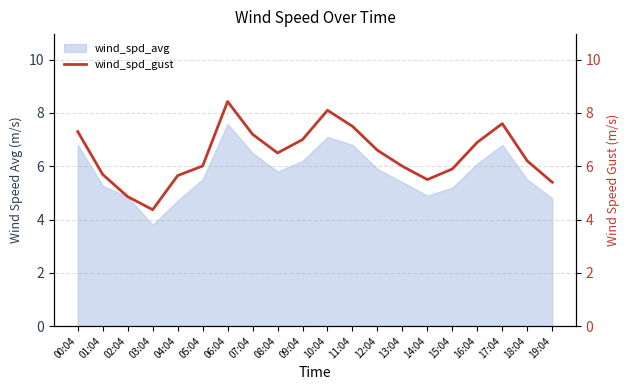

What is the label of the 13th point from the left?

12:04